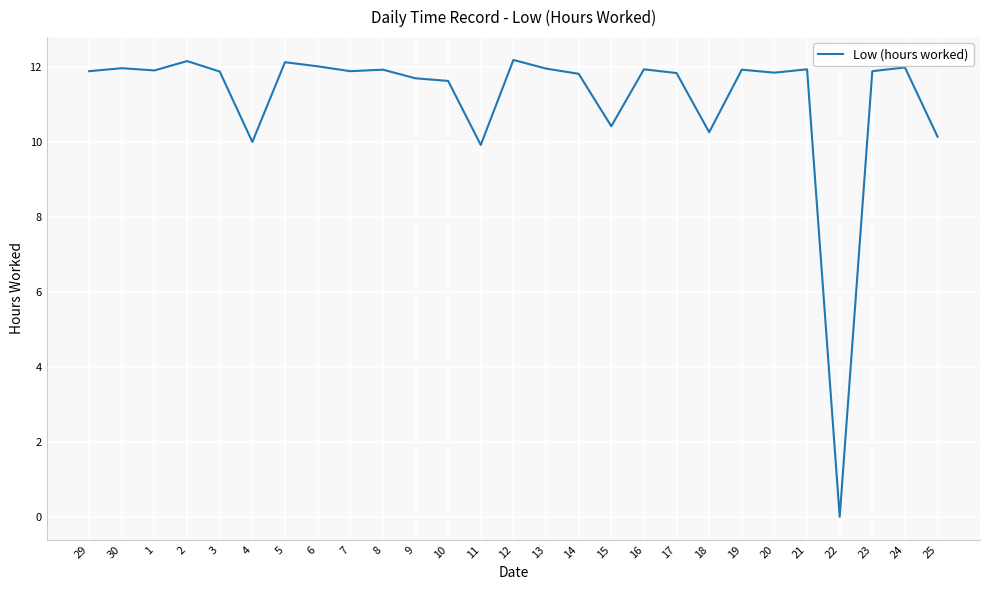

What position from the left is 29?

1